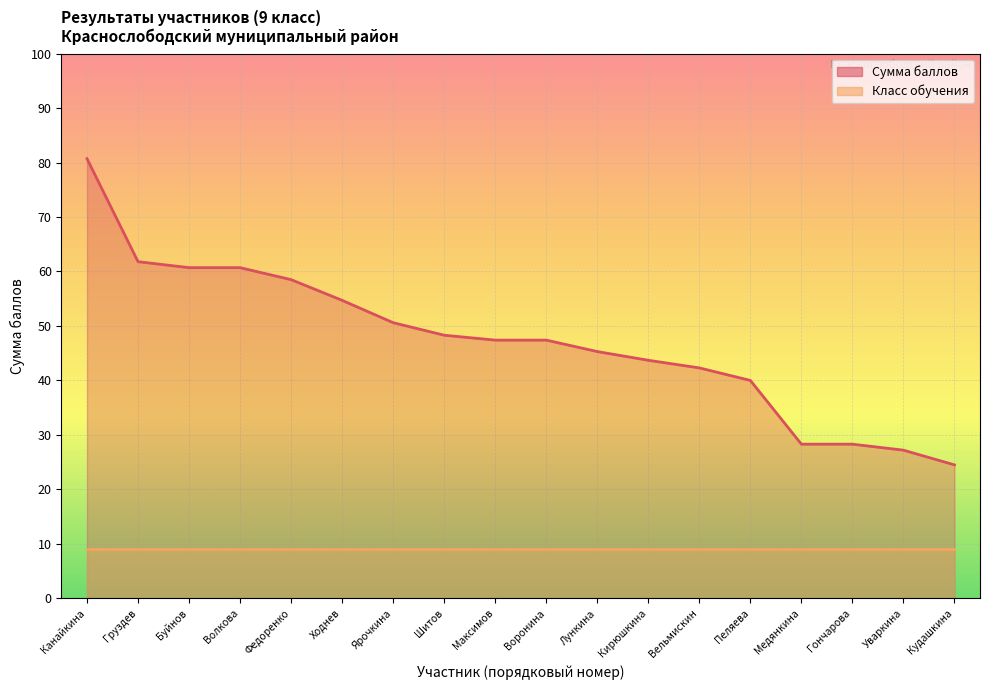

What is the value of the 18th point from the left?

24.5